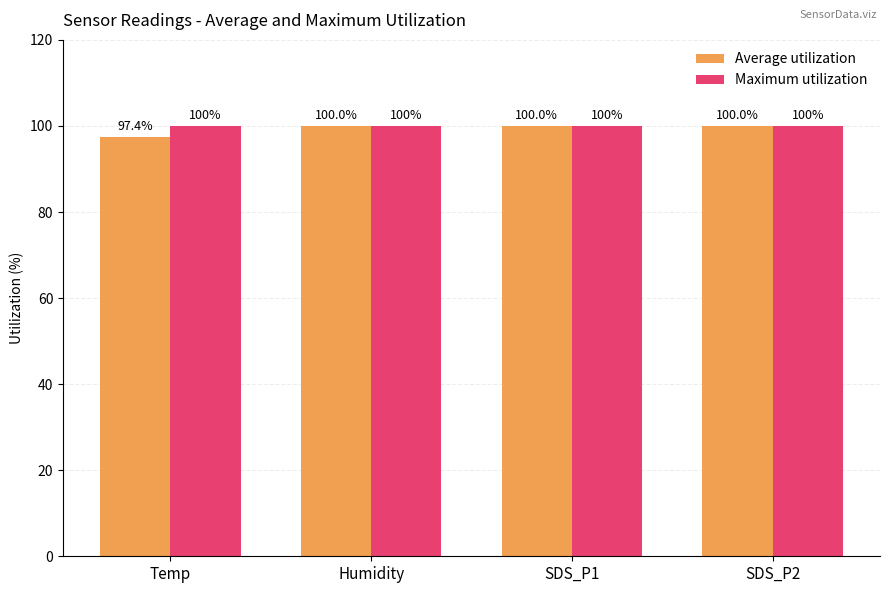

Reading left to right, extract all data points from this chart.

Average utilization: Temp=97.4	Humidity=100.0	SDS_P1=100.0	SDS_P2=100.0
Maximum utilization: Temp=100.0	Humidity=100.0	SDS_P1=100.0	SDS_P2=100.0